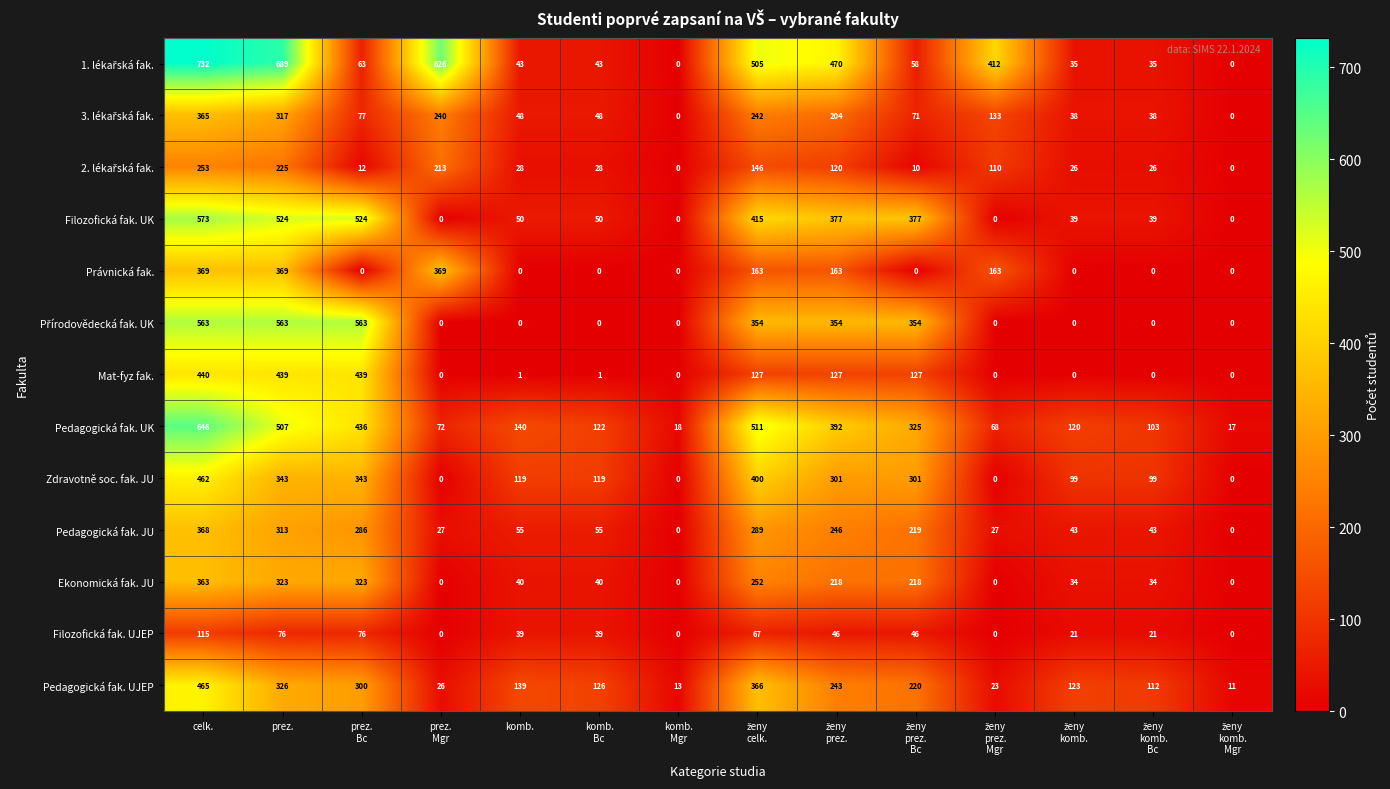

What is the spread (max minus min) of values at komb.?

140